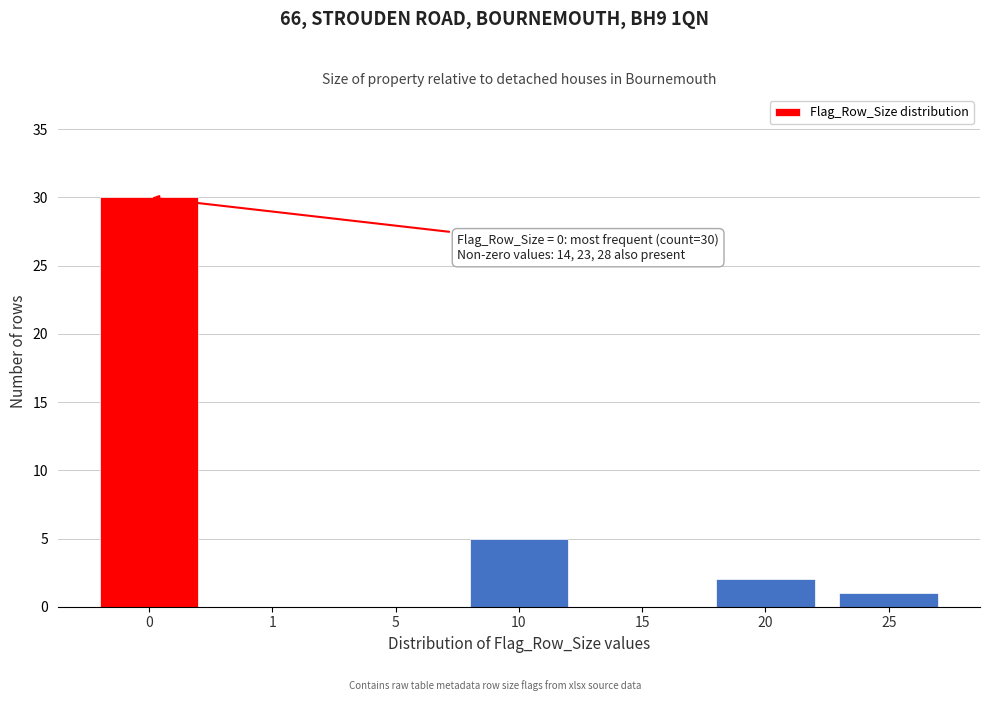

Reading left to right, extract all data points from this chart.

0=30	1=0	5=0	10=5	15=0	20=2	25=1